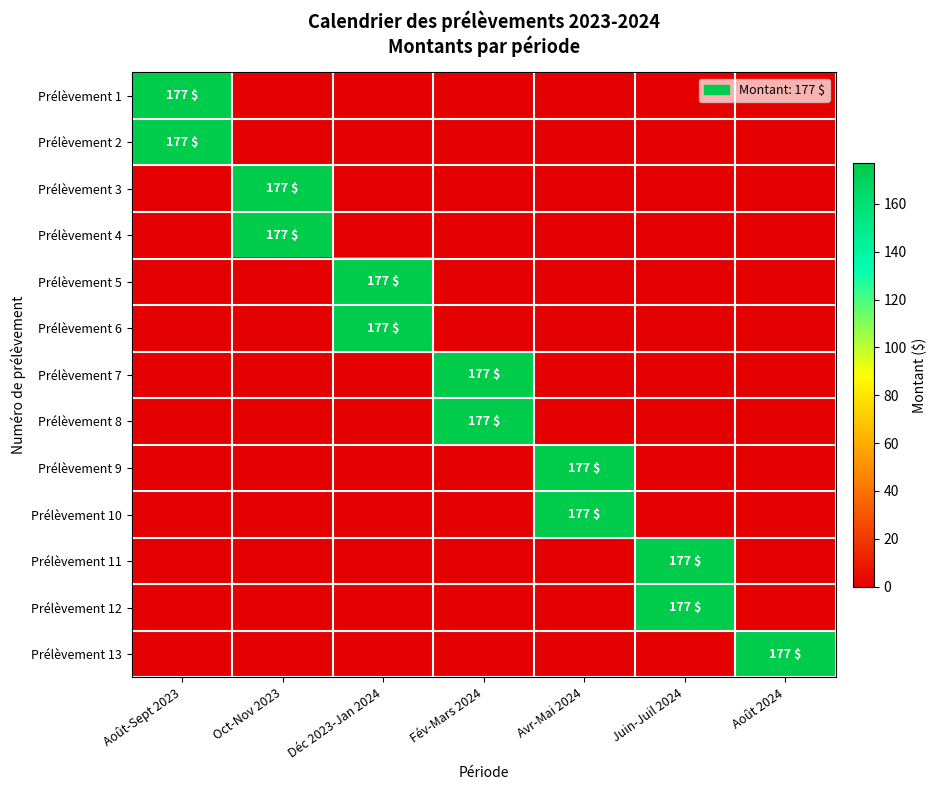

The value of Prélèvement 8 at Fév-Mars 2024 is 273. True or false?

False